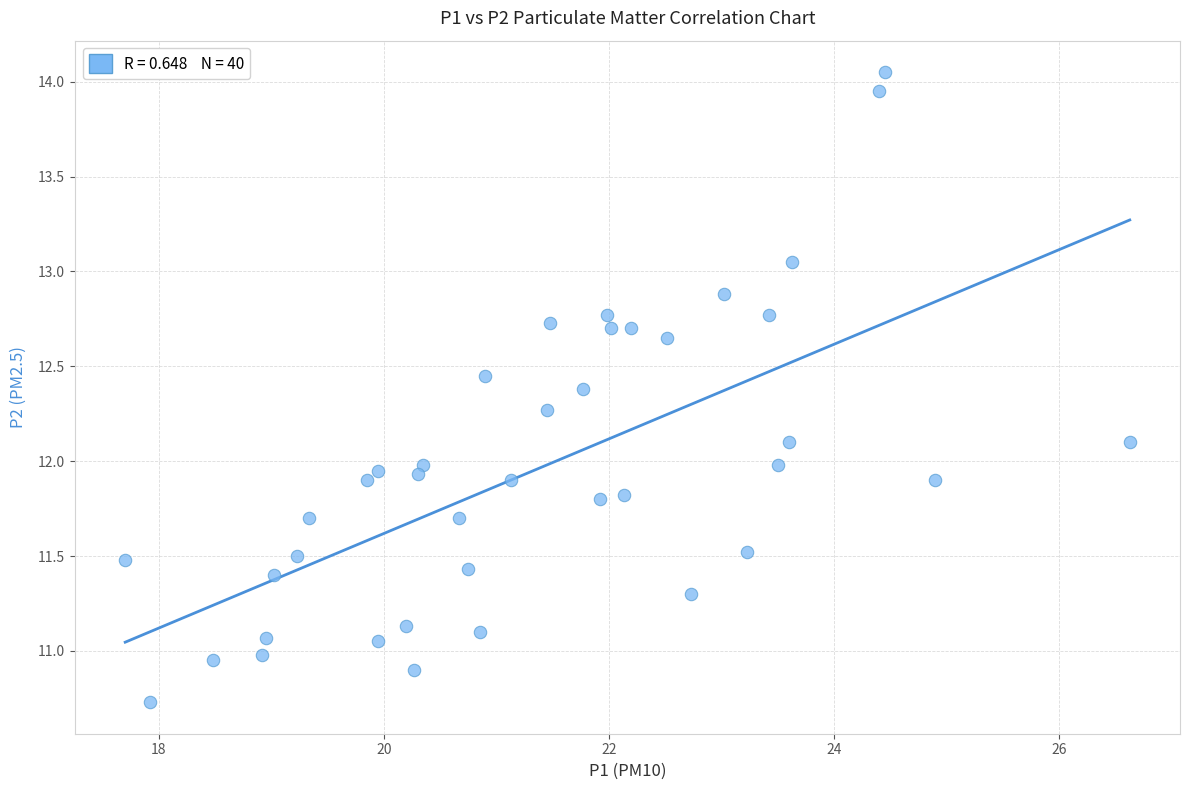

What is the range of X values (max minus min)?

8.9